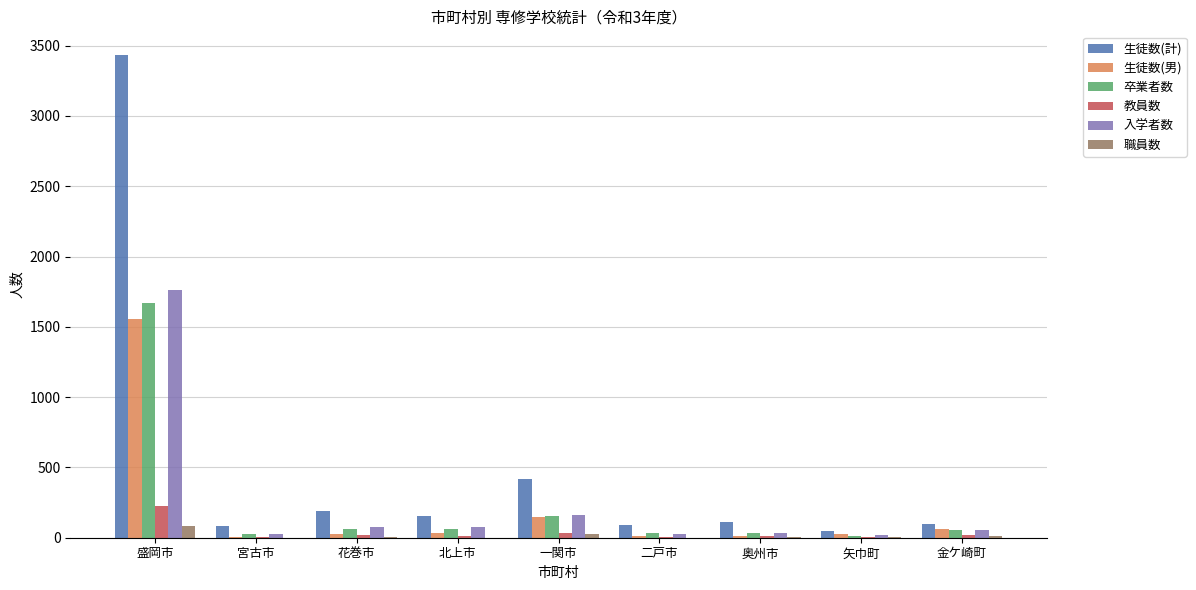

At which label does 卒業者数 reach its peak?

盛岡市